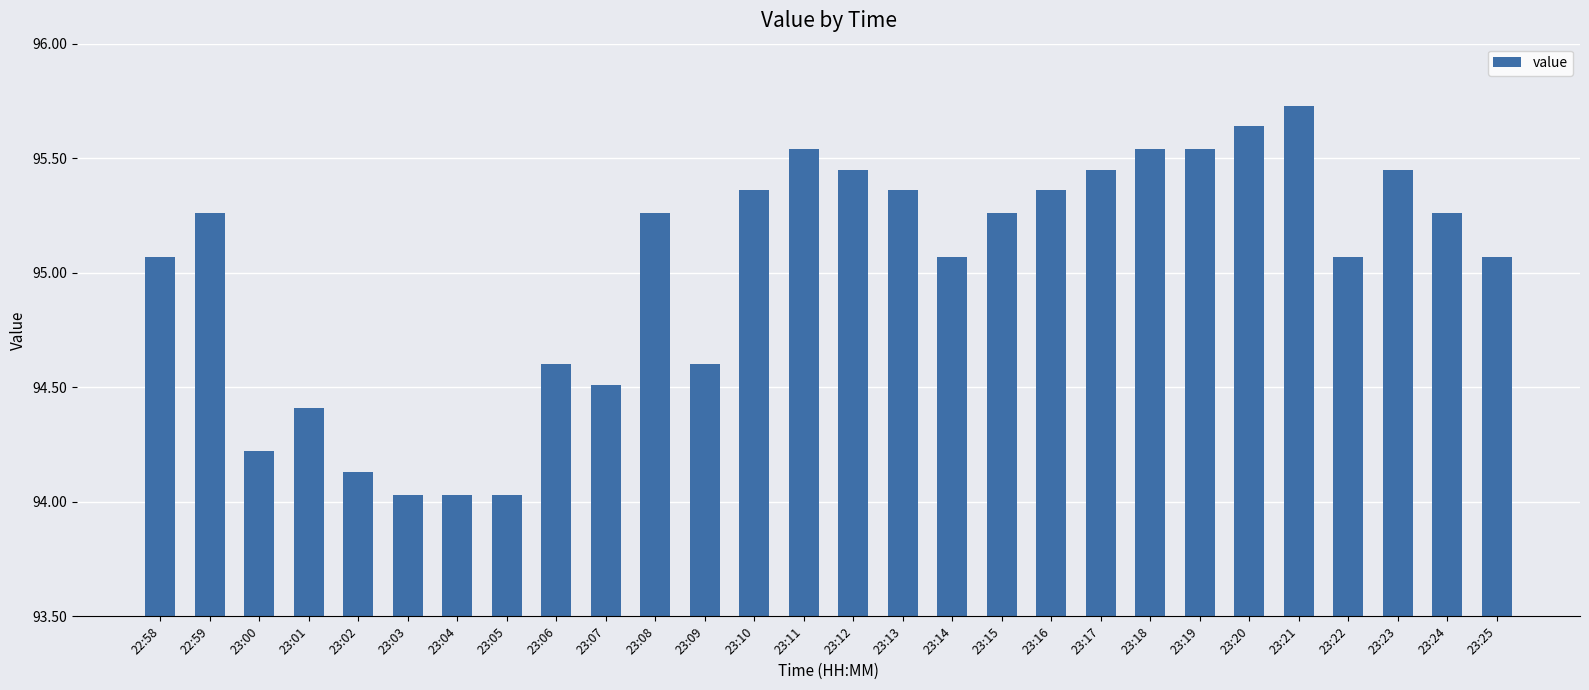

What is the label of the 17th bar from the left?

23:14